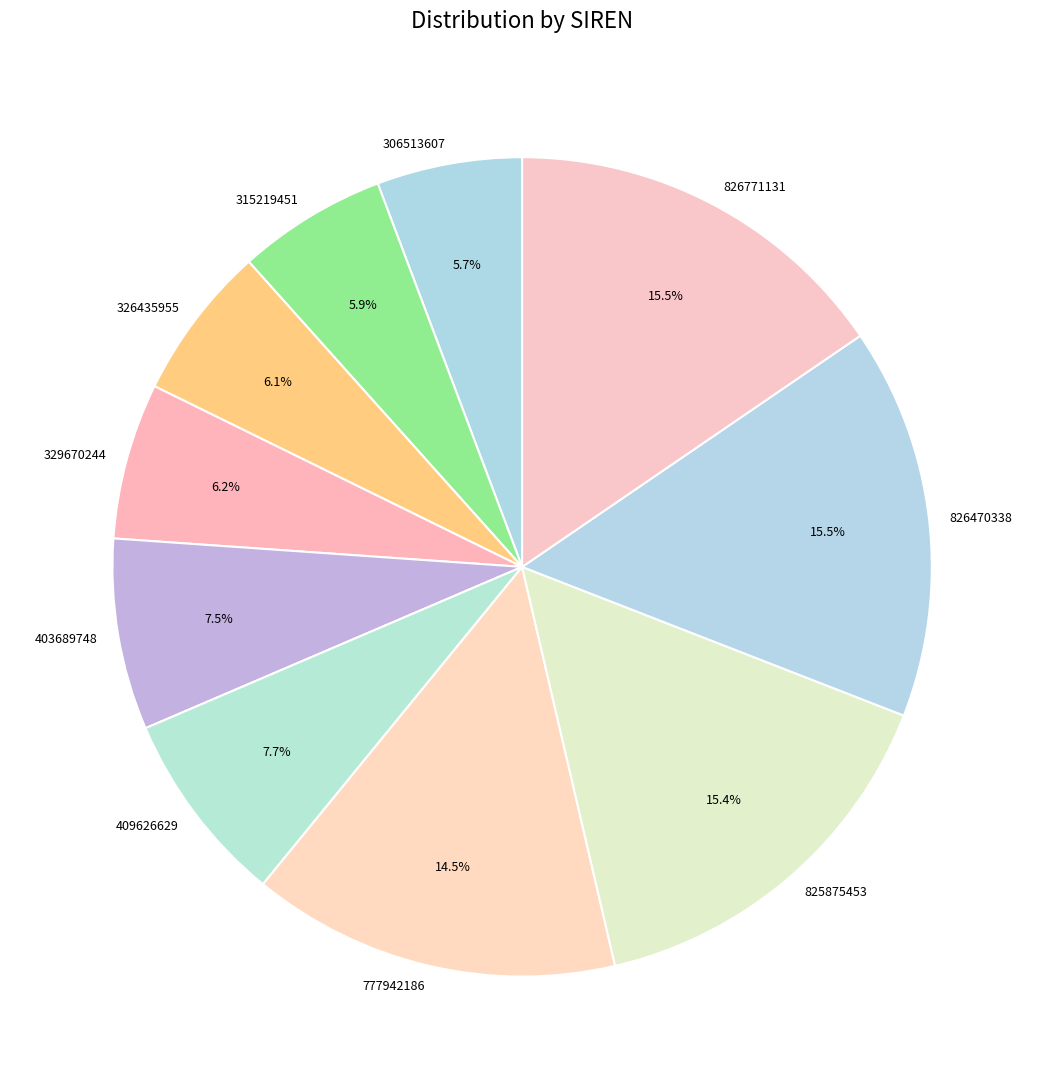

Count the number of slices in the pie.

10